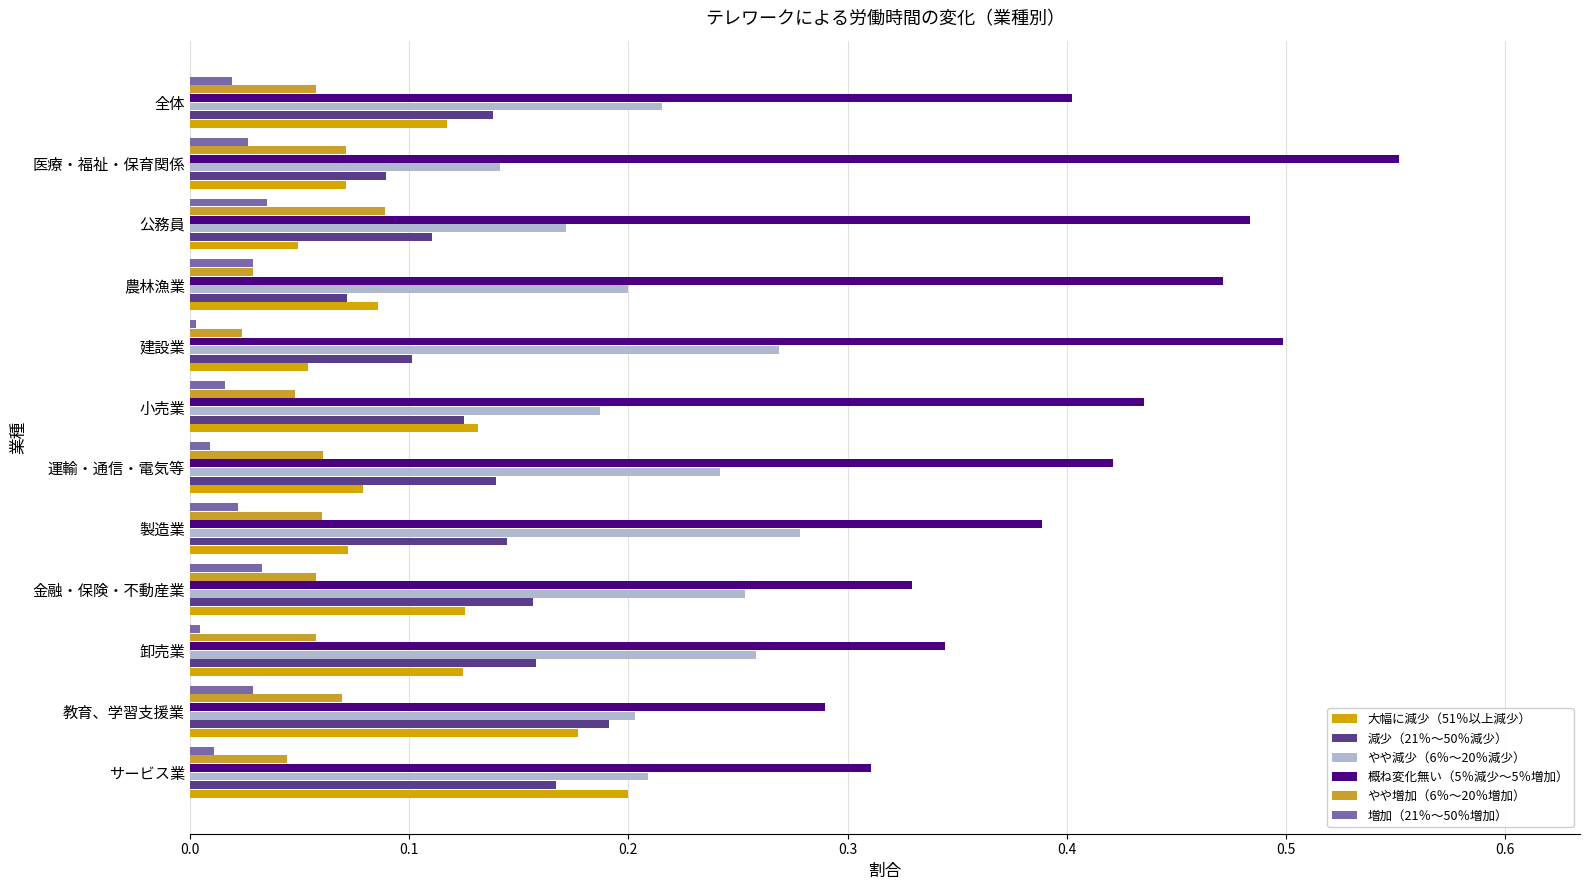

True or false: やや減少（6％～20％減少） has a value of 0.1 at 全体.

False